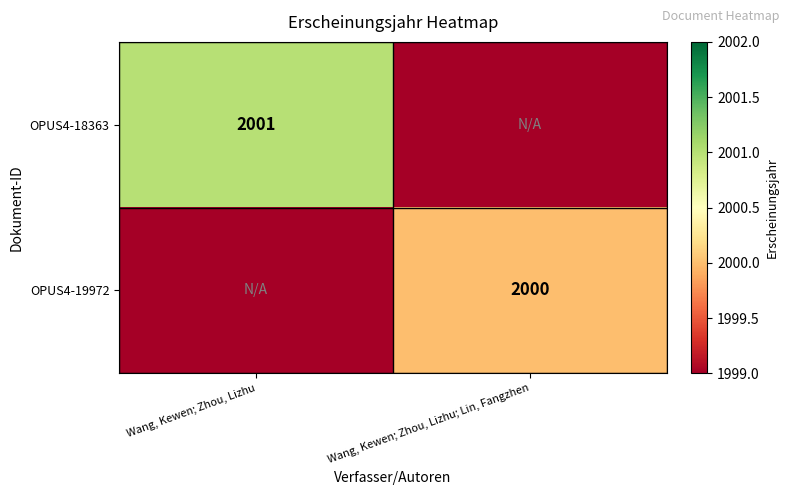

True or false: OPUS4-19972 has a value of 2000 at Wang, Kewen; Zhou, Lizhu; Lin, Fangzhen.

True